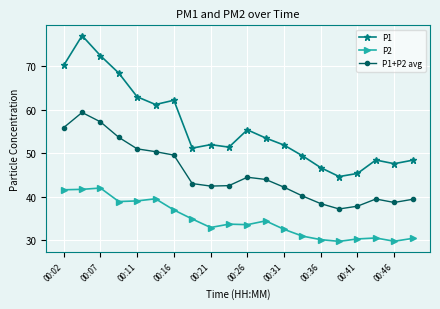

What is the highest value of the P1 series?

77.0